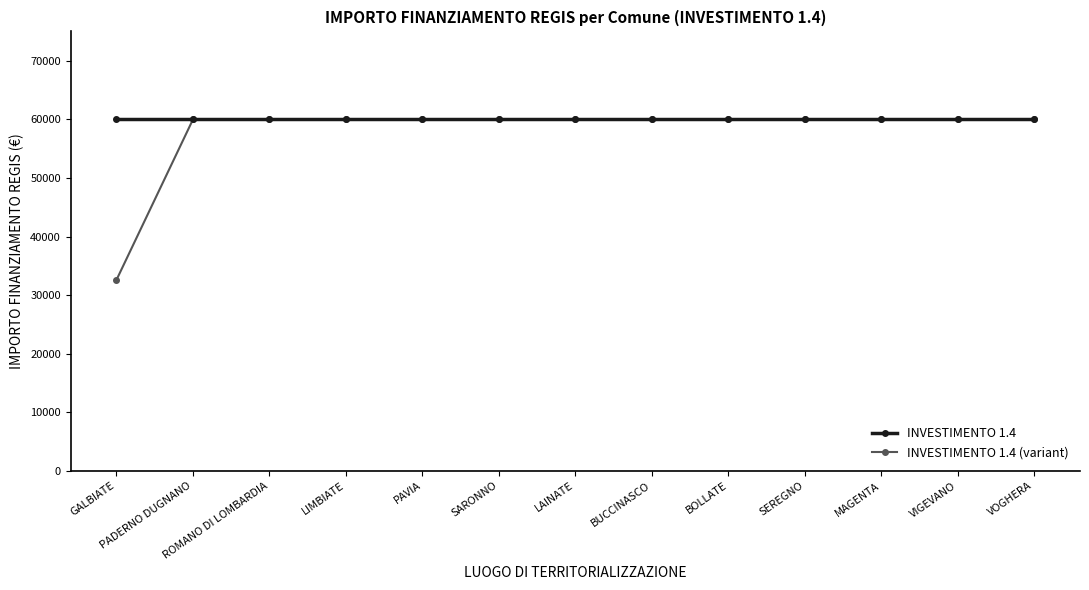

Is it true that INVESTIMENTO 1.4 (variant) equals 59966 at BUCCINASCO?

True